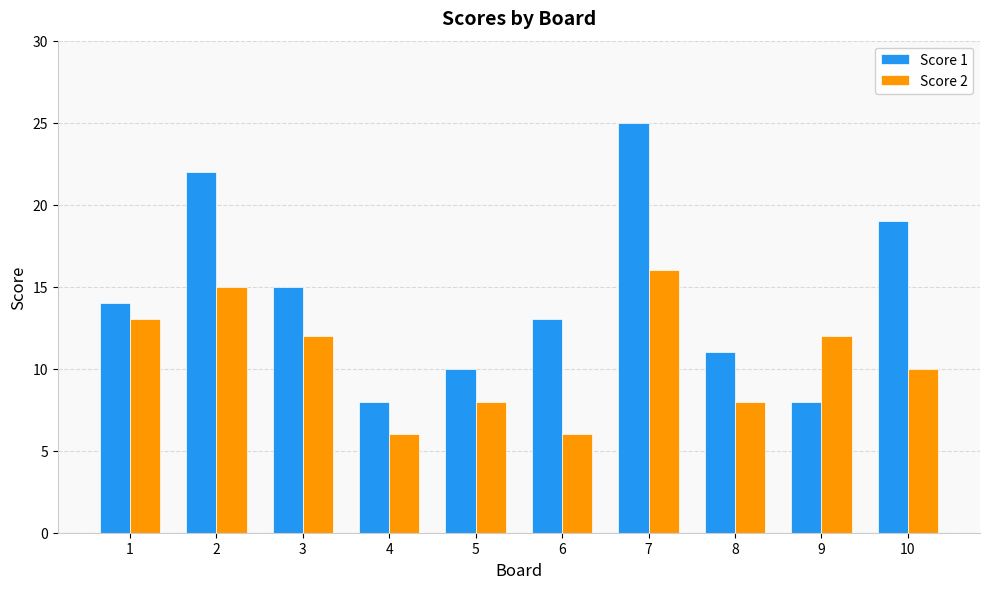

At which category is the sum across all series the highest?

7